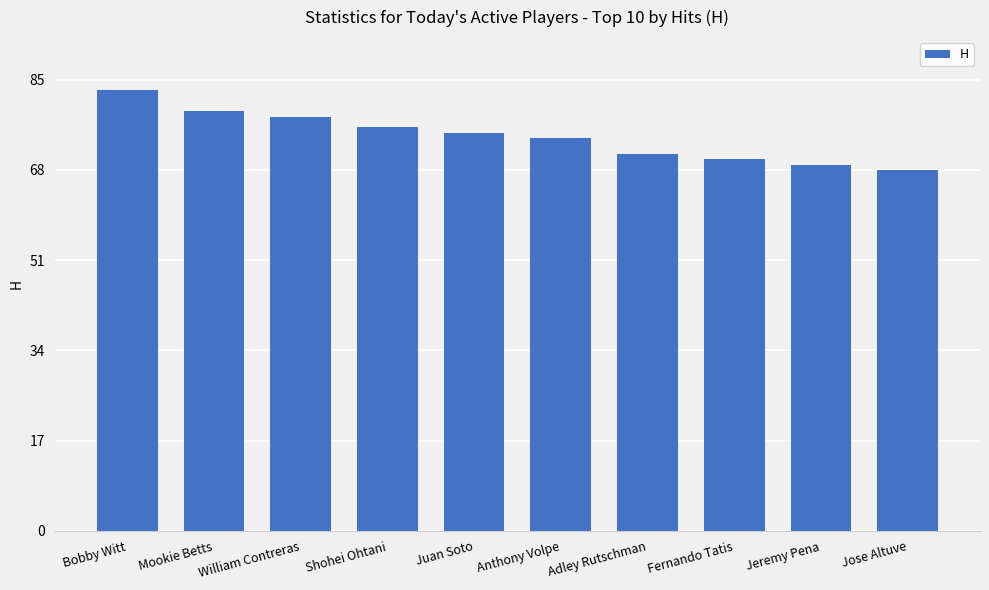

Rank the categories by value from highest to lowest.

Bobby Witt, Mookie Betts, William Contreras, Shohei Ohtani, Juan Soto, Anthony Volpe, Adley Rutschman, Fernando Tatis, Jeremy Pena, Jose Altuve